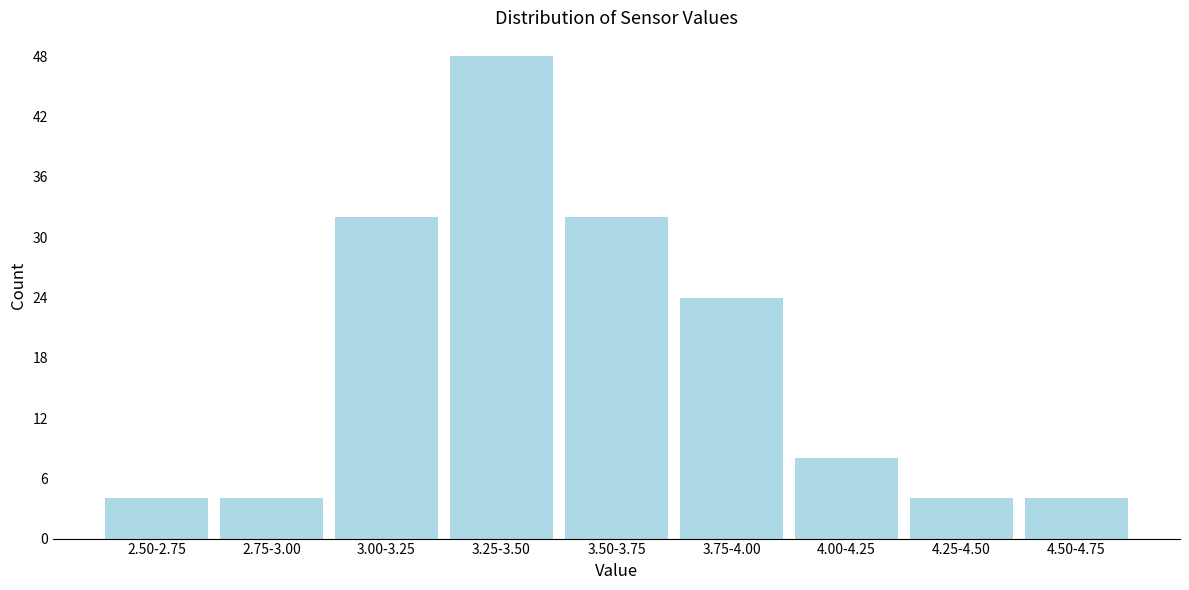

Reading right to left, transcribe all the data shown in this chart.

4	4	8	24	32	48	32	4	4